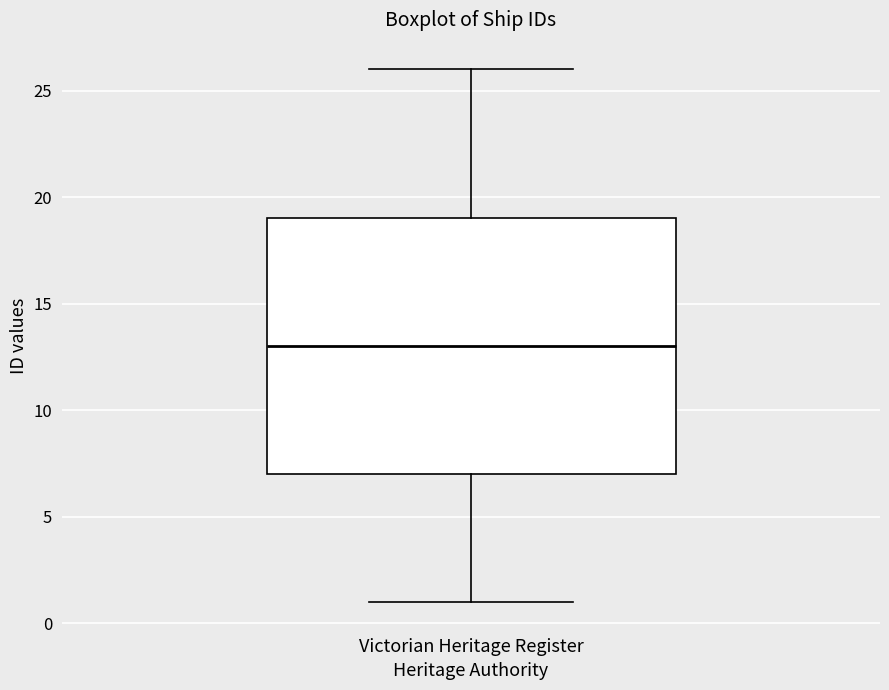

Transcribe this box plot: give where the median line is, the range the box spans, and where the two whiskers end, as read against the y-axis. The values are not printed on the chart, so give them approximately, as read against the axis.

median 13, box 7 to 19, whiskers 1 to 26